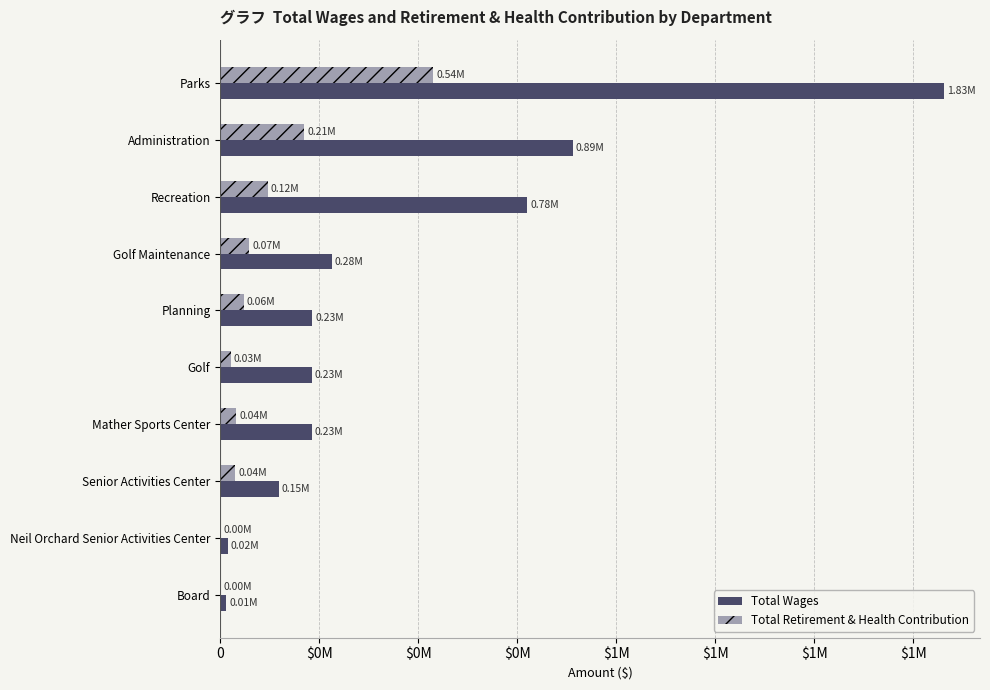

What are all the series names shown in the legend?

Total Wages, Total Retirement & Health Contribution